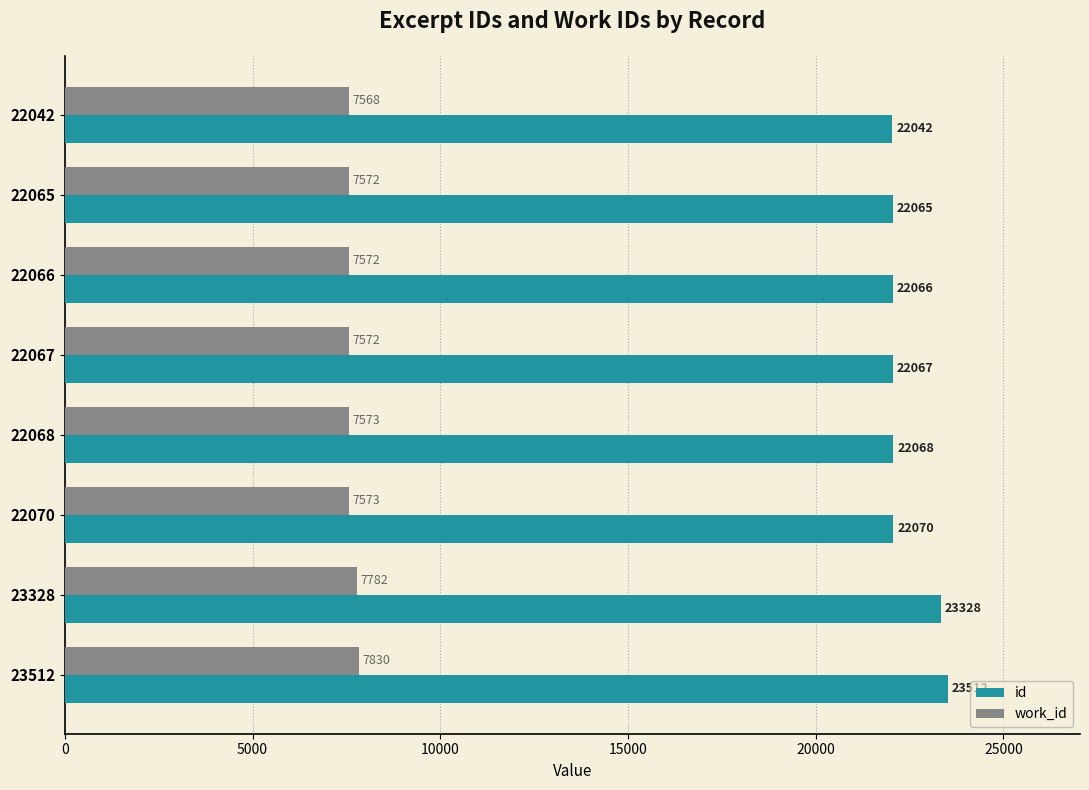

The value of id at 23512 is 36578. True or false?

False